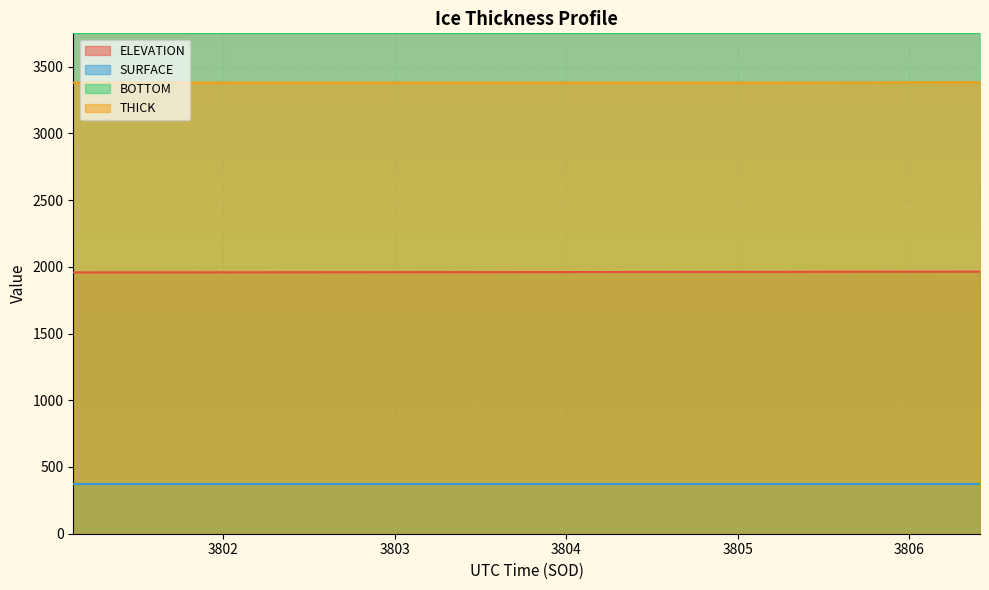

At how many categories does at least one series exceed 2310?

20